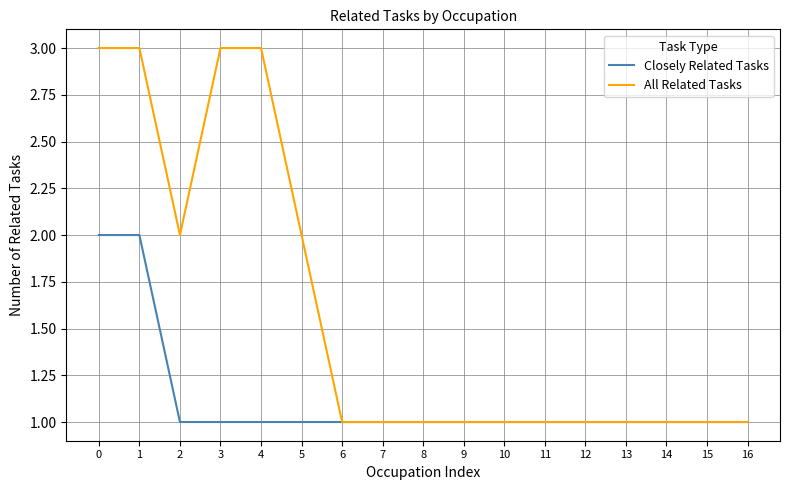

Which series has the widest spread of values?

All Related Tasks